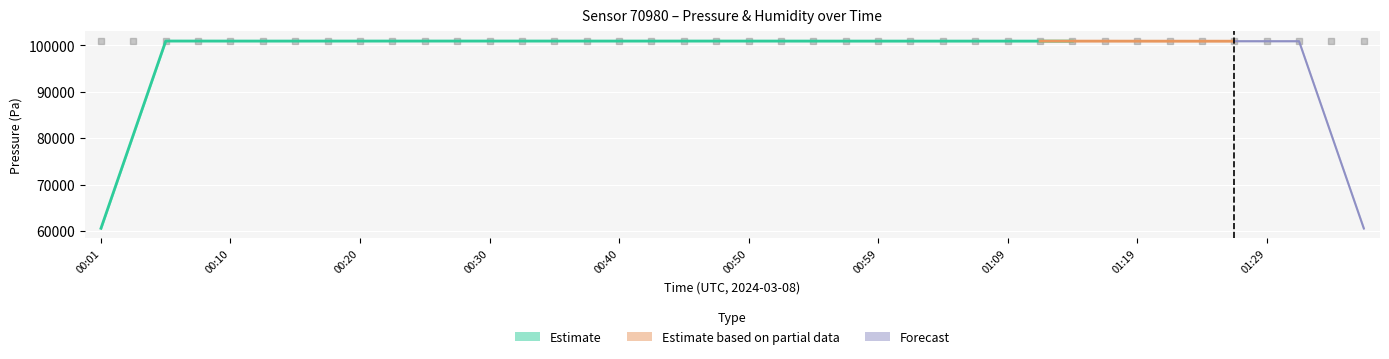

What is the change in value from 00:25 to 01:29?

+25.0